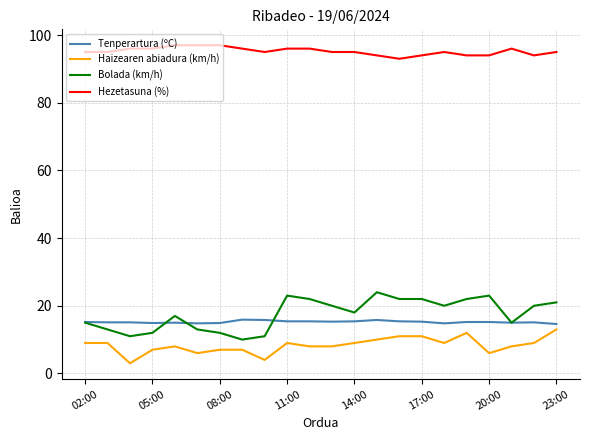

What is the minimum value for Hezetasuna (%)?

93.0